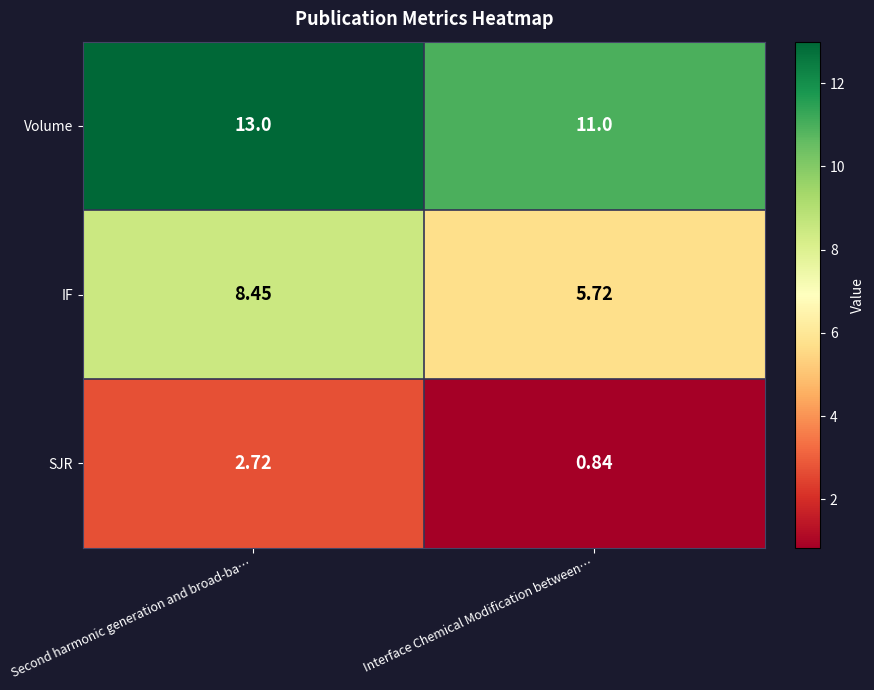

Where does the SJR series first go above 2?

Second harmonic generation and broad-ba…